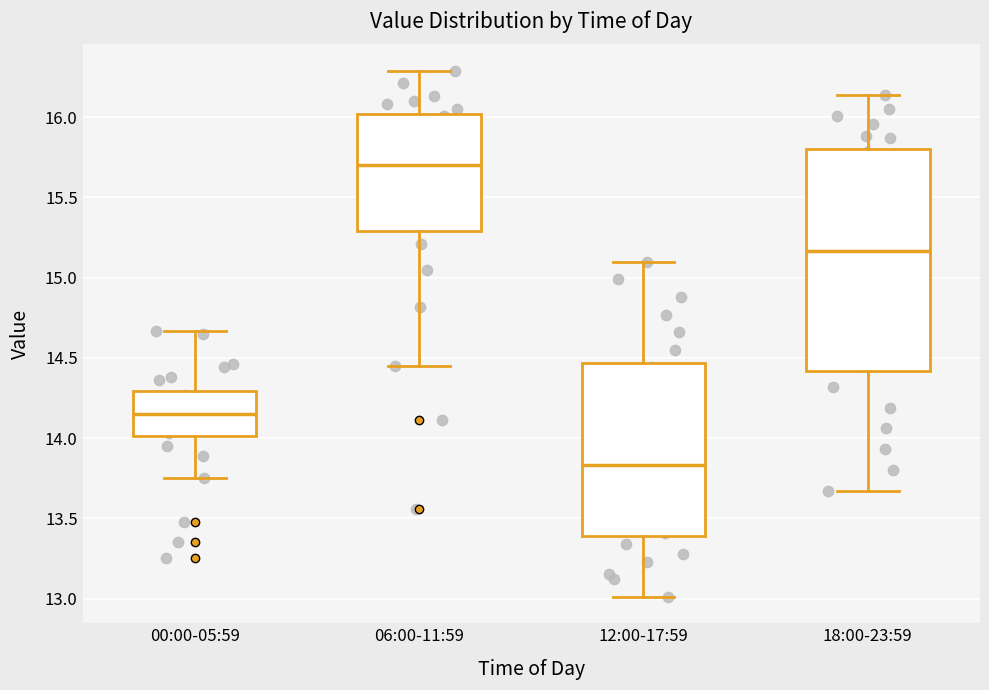

Reading left to right, read every box against the y-axis: the position of its median line, the range the box covers, and the ends of its whiskers. The values are not printed on the chart, so give them approximately, as read against the axis.

00:00-05:59: median 14.15, box 14.00 to 14.30, whiskers 13.75 to 14.65
06:00-11:59: median 15.70, box 15.30 to 16.00, whiskers 14.45 to 16.30
12:00-17:59: median 13.85, box 13.40 to 14.45, whiskers 13.00 to 15.10
18:00-23:59: median 15.15, box 14.40 to 15.80, whiskers 13.65 to 16.15